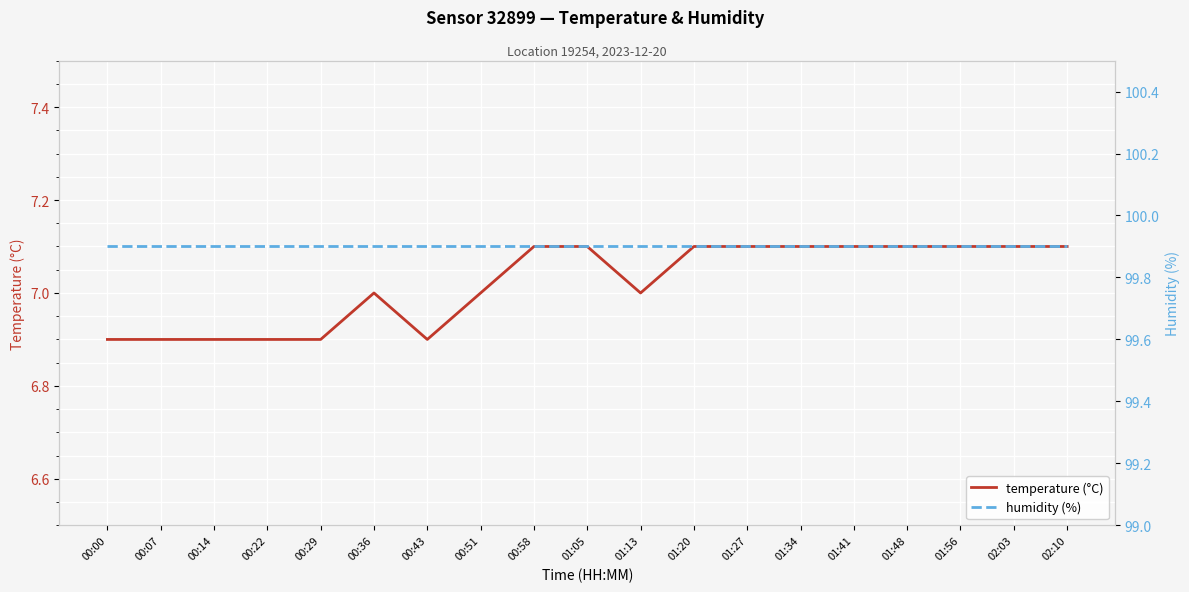

Read the humidity (%) value at 00:58.

99.9